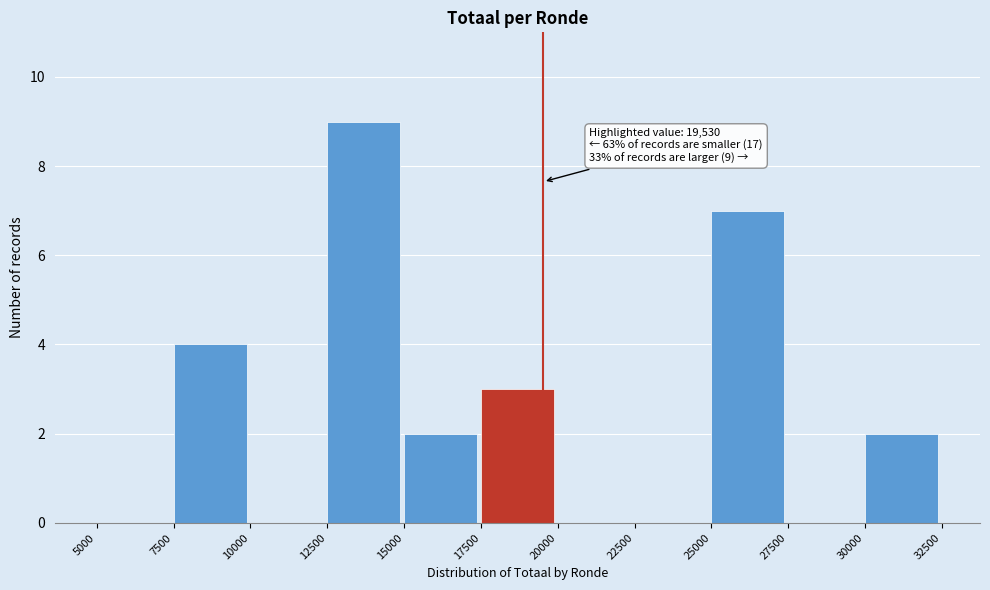

Over which range of the x-axis is the bar tallest?

12500 to 15000